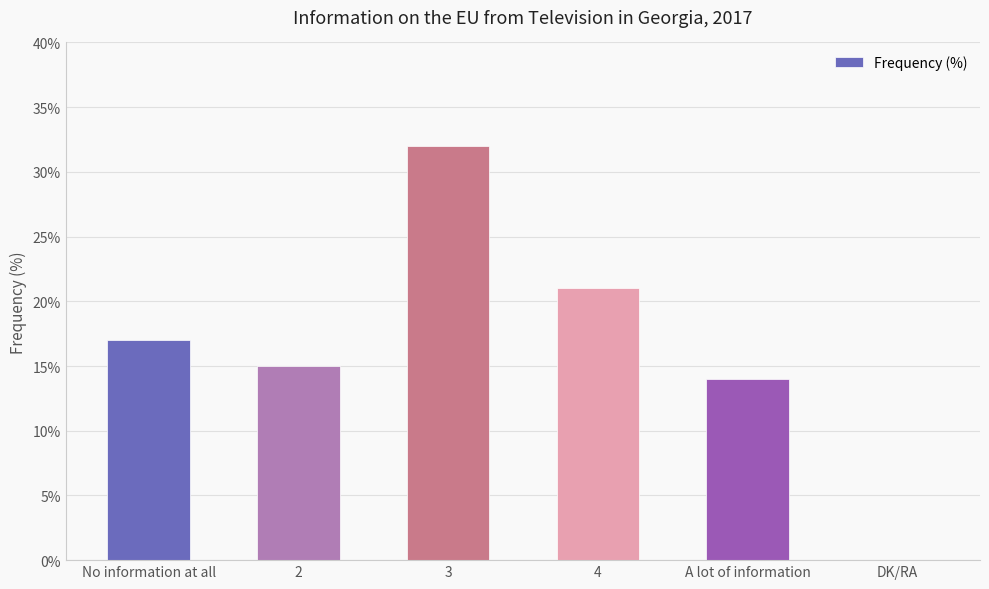

What value does the data have at 4, to the nearest 10?

20